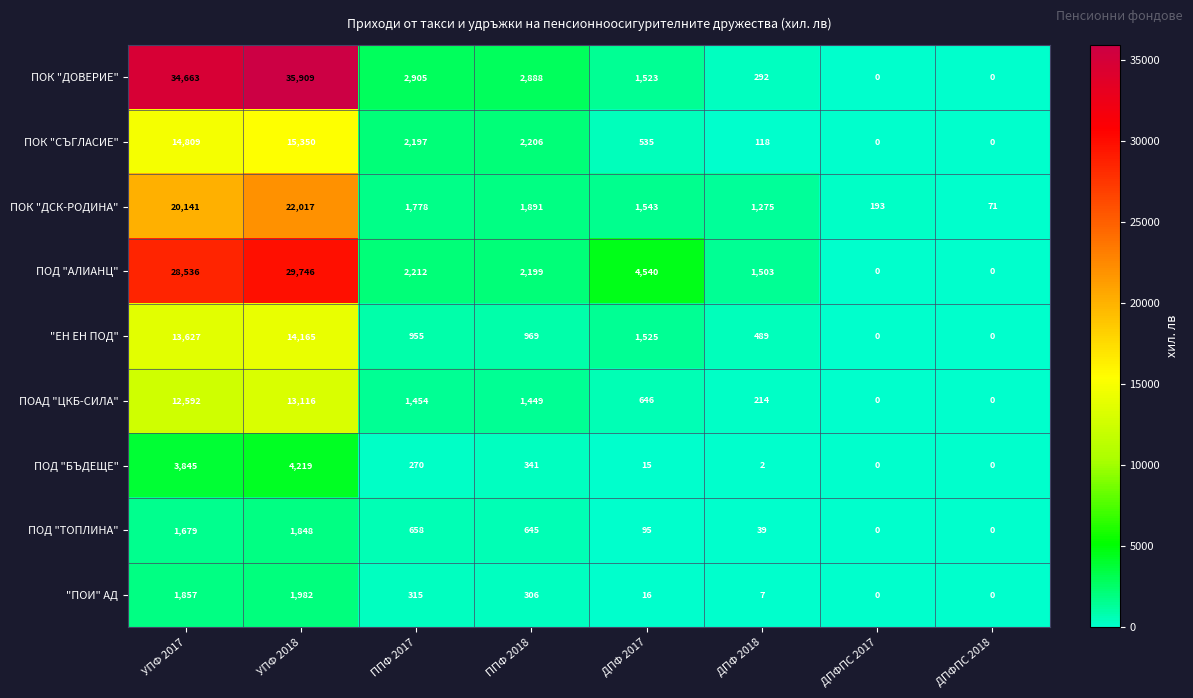

Which series has the widest spread of values?

ПОК "ДОВЕРИЕ"